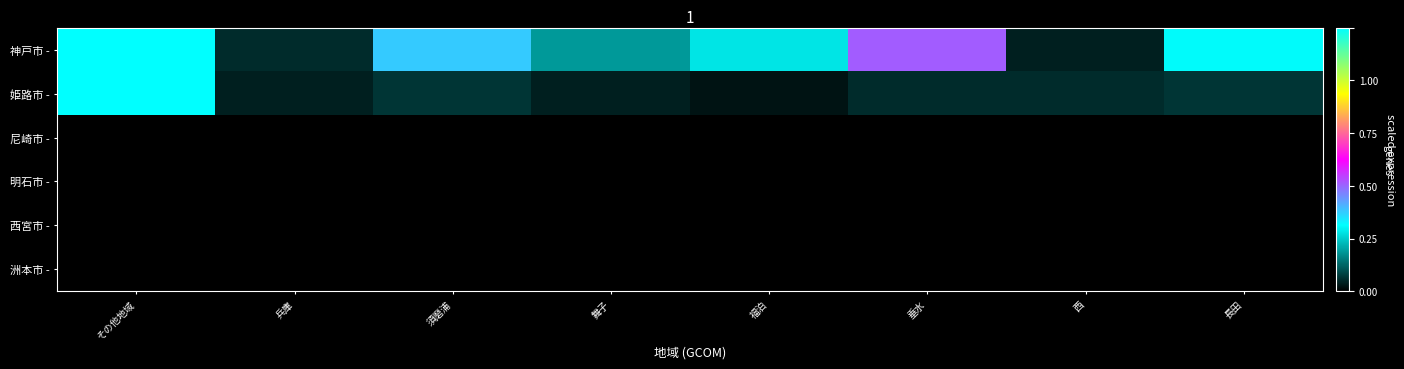

Which series has the widest spread of values?

姫路市 -